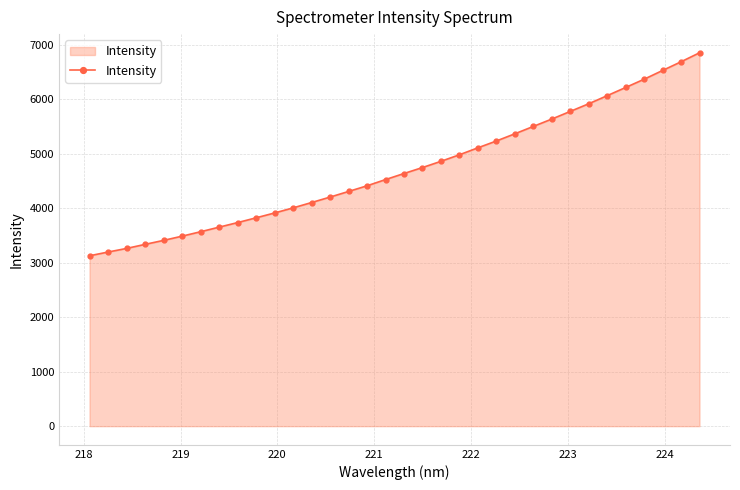

True or false: the data has more than 0 interior local peaks.

False